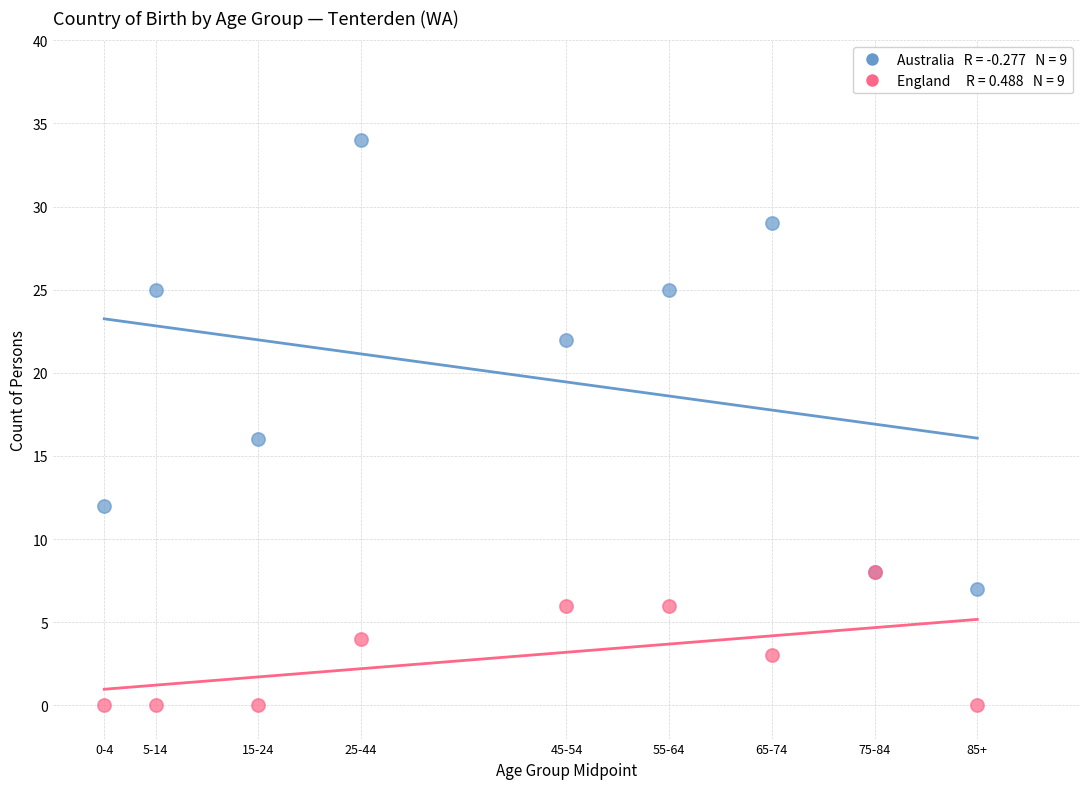

Across all series, what Y value is closest to 17?

16